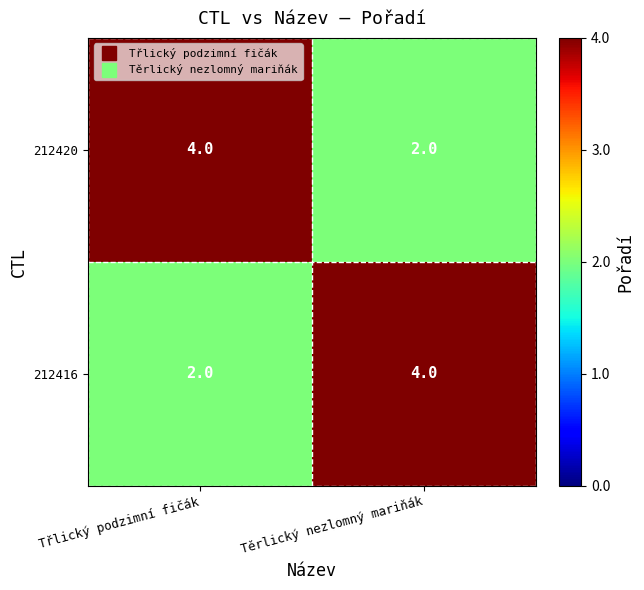

What is the difference between the highest and lowest values at Třlický podzimní fičák?

2